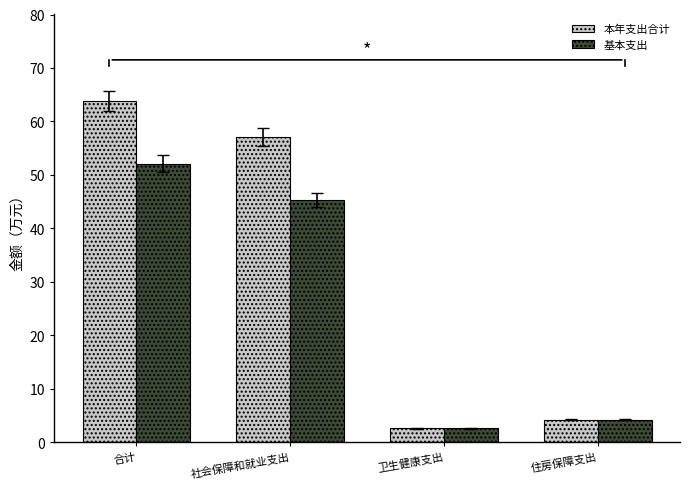

Reading right to left, transcribe all the data shown in this chart.

本年支出合计: 住房保障支出=4.2	卫生健康支出=2.6	社会保障和就业支出=57.1	合计=63.9
基本支出: 住房保障支出=4.2	卫生健康支出=2.6	社会保障和就业支出=45.3	合计=52.1